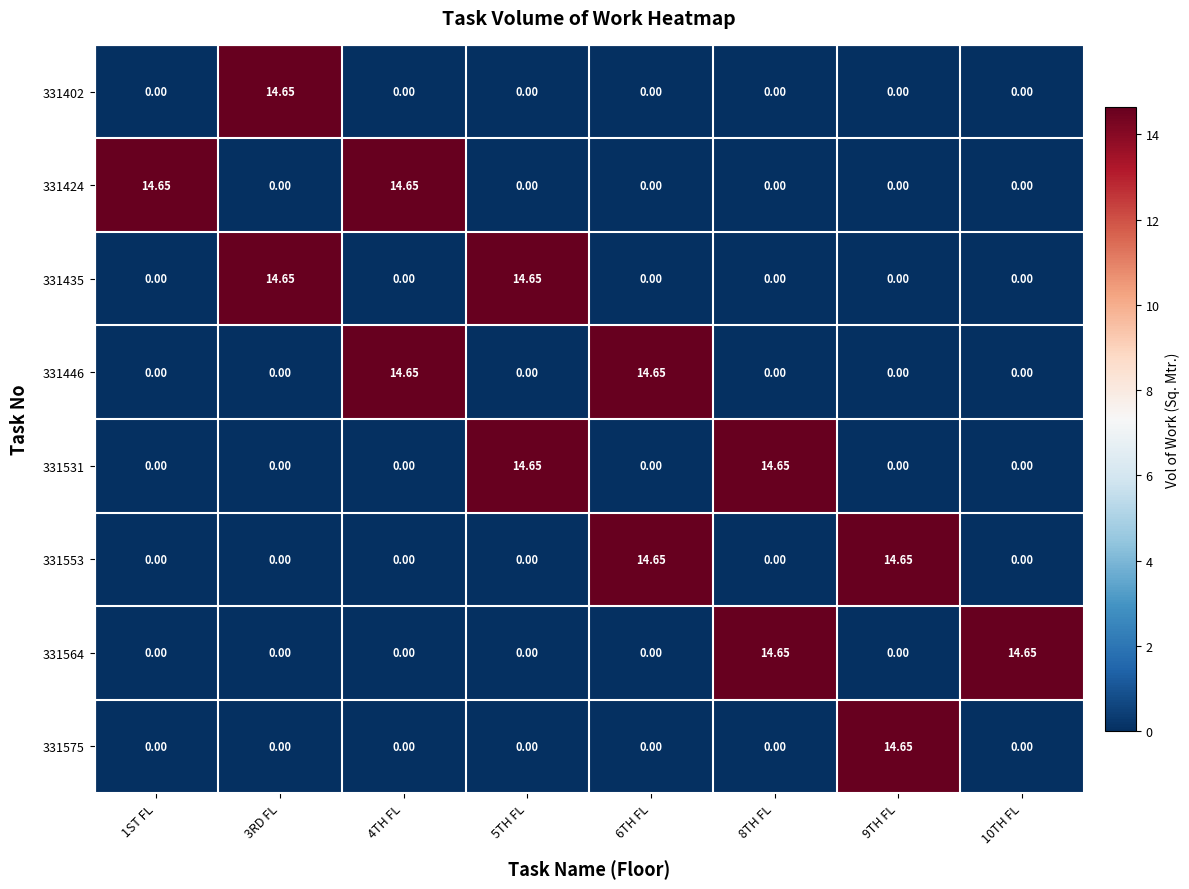

Is the value of 331553 at 1ST FL greater than the value of 331446 at 4TH FL?

No